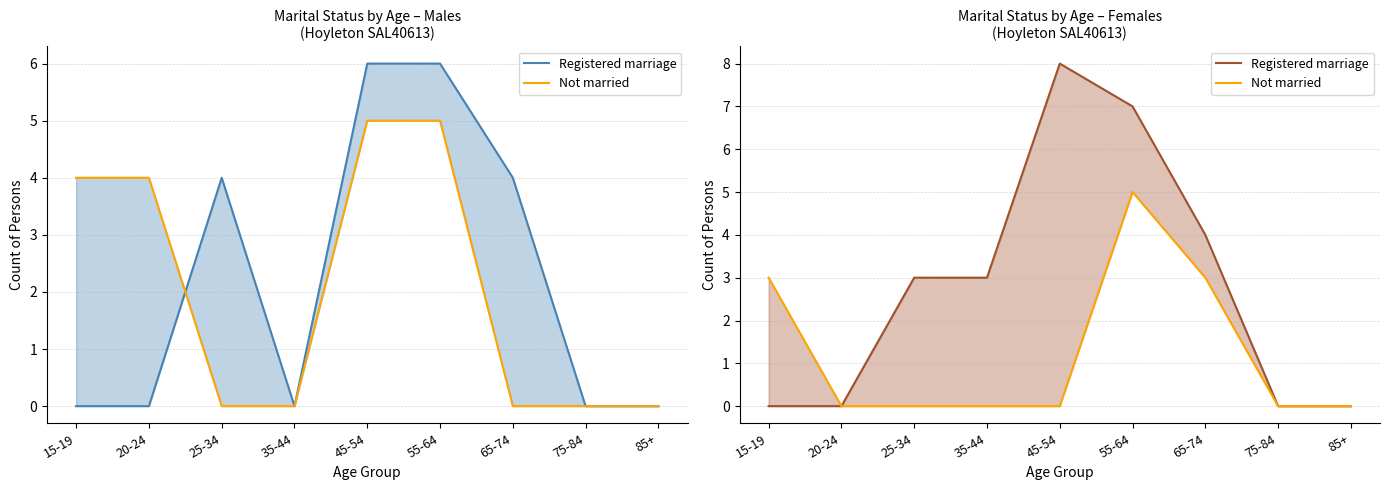

Which series has the widest spread of values?

Registered marriage